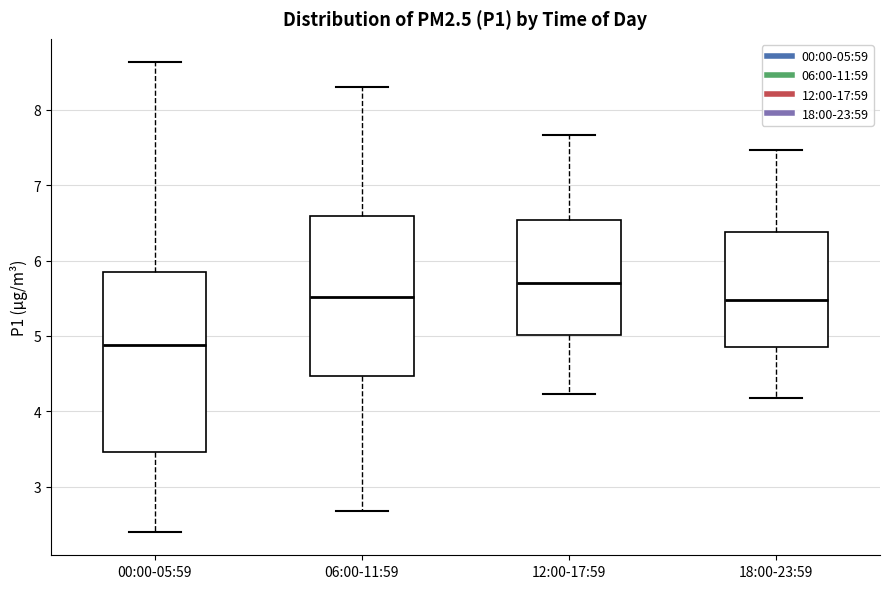

Reading left to right, transcribe this box plot: for each box, give where its median line is, the range the box spans, and where its two whiskers end, as read against the y-axis. The values are not printed on the chart, so give them approximately, as read against the axis.

00:00-05:59: median 4.9, box 3.5 to 5.9, whiskers 2.4 to 8.6
06:00-11:59: median 5.5, box 4.5 to 6.6, whiskers 2.7 to 8.3
12:00-17:59: median 5.7, box 5.0 to 6.5, whiskers 4.2 to 7.7
18:00-23:59: median 5.5, box 4.9 to 6.4, whiskers 4.2 to 7.5